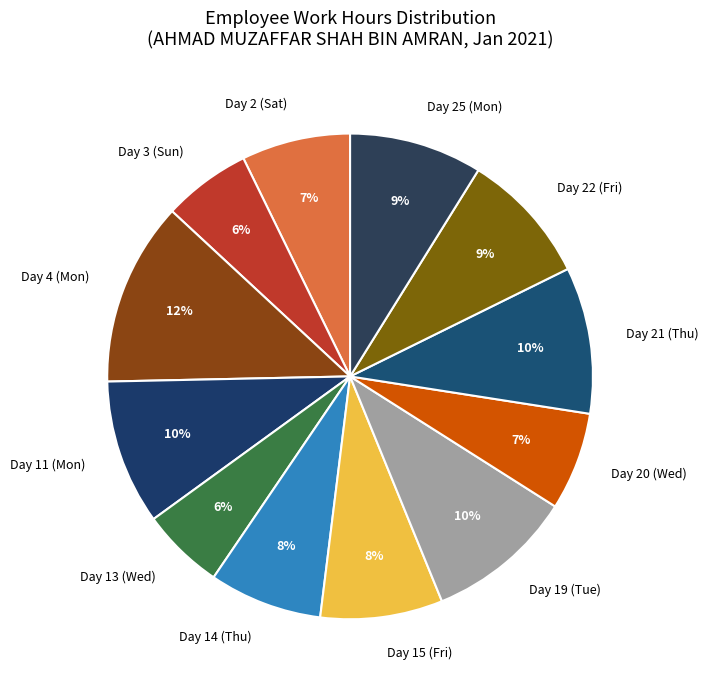

Is Day 14 (Thu) the majority of the pie?

No